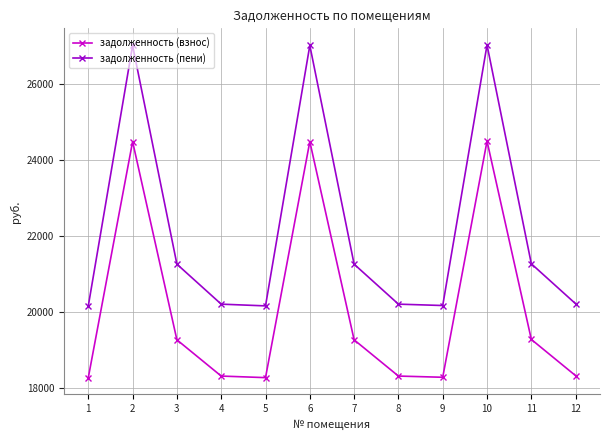

At which label is задолженность (взнос) closest to 21379?

11